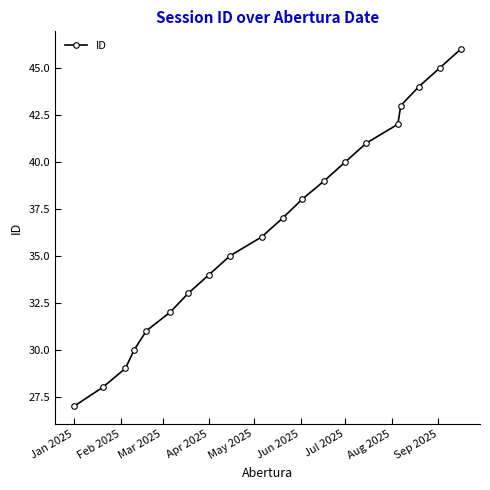

What is the minimum value shown in the chart?

27